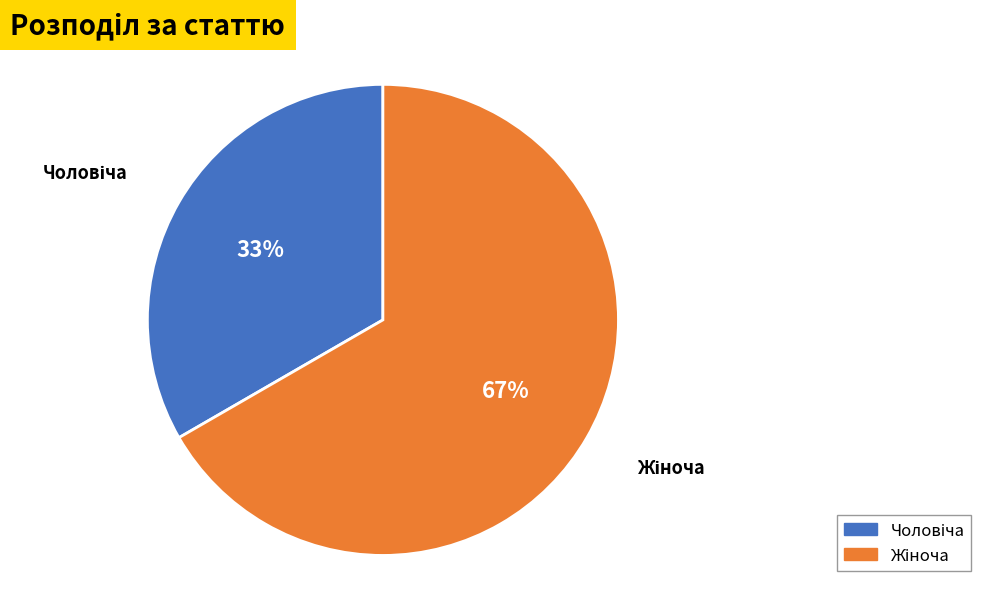

To the nearest percent, what is the average slice percentage?

50%